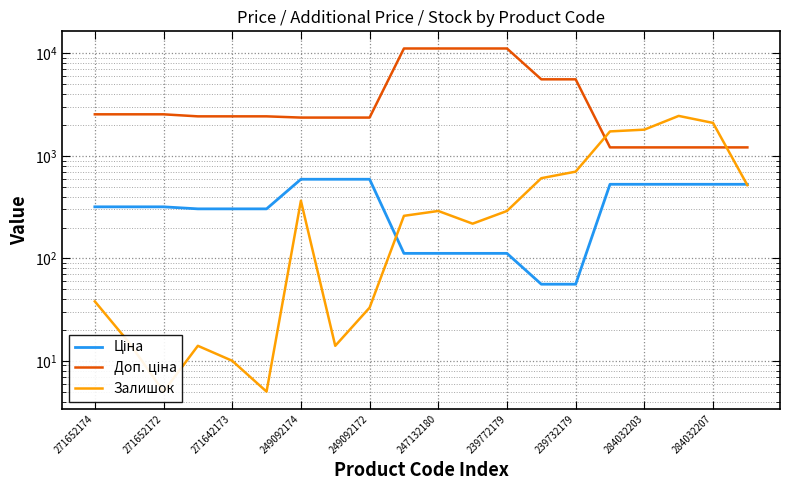

What is the sum of the Ціна values at 12 and 13?

167.7